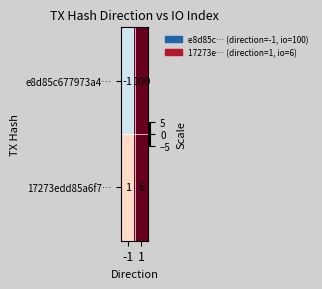

Between -1 and 1, which series saw the biggest shift?

e8d85c677973a4…